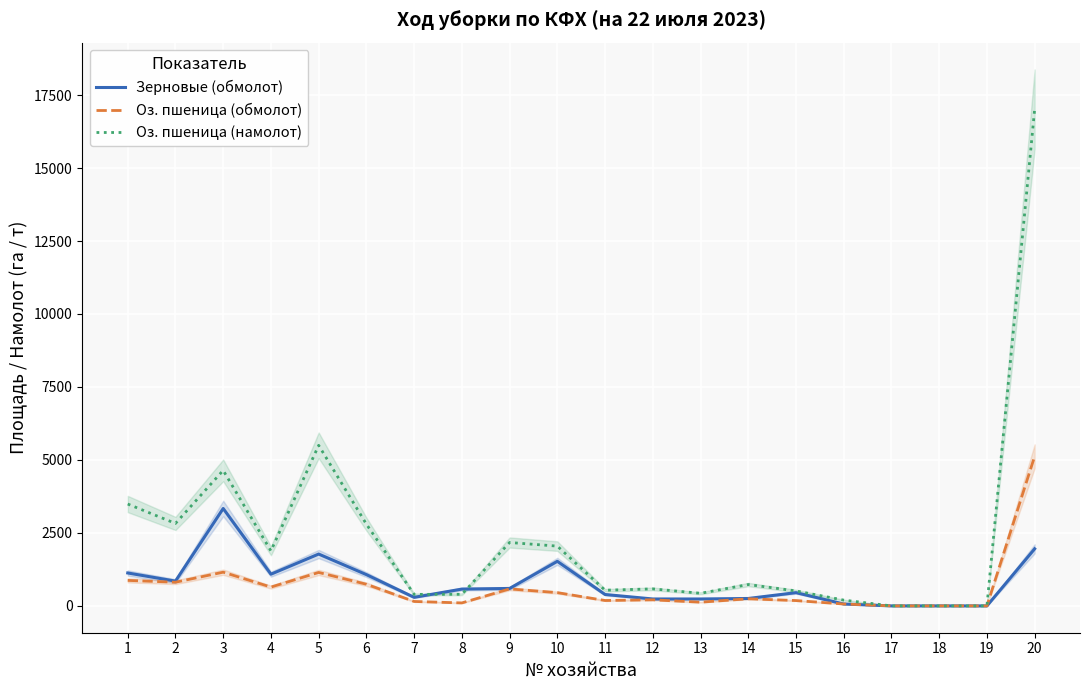

At which category does the chart reach its minimum across all series?

17